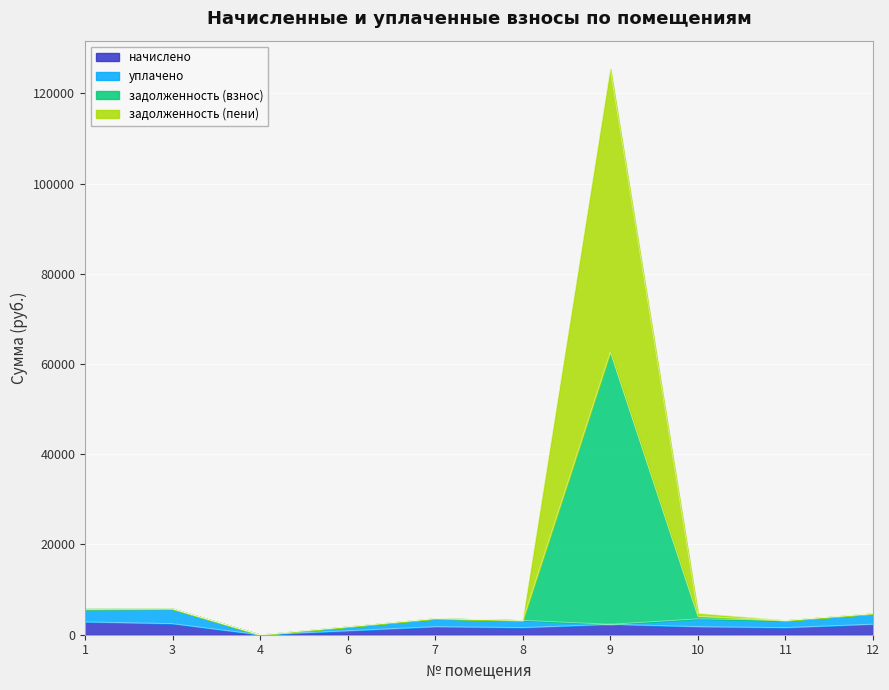

Rank the categories by задолженность (пени) value from highest to lowest.

9, 3, 1, 12, 10, 7, 8, 11, 6, 4